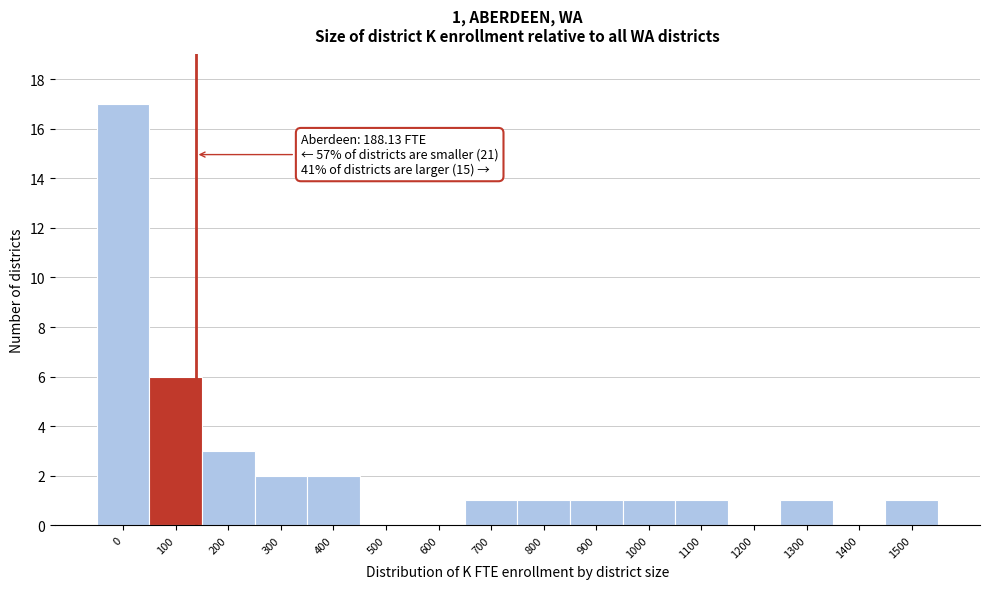

Reading left to right, transcribe all the data shown in this chart.

0=17	100=6	200=3	300=2	400=2	500=0	600=0	700=1	800=1	900=1	1000=1	1100=1	1200=0	1300=1	1400=0	1500=1